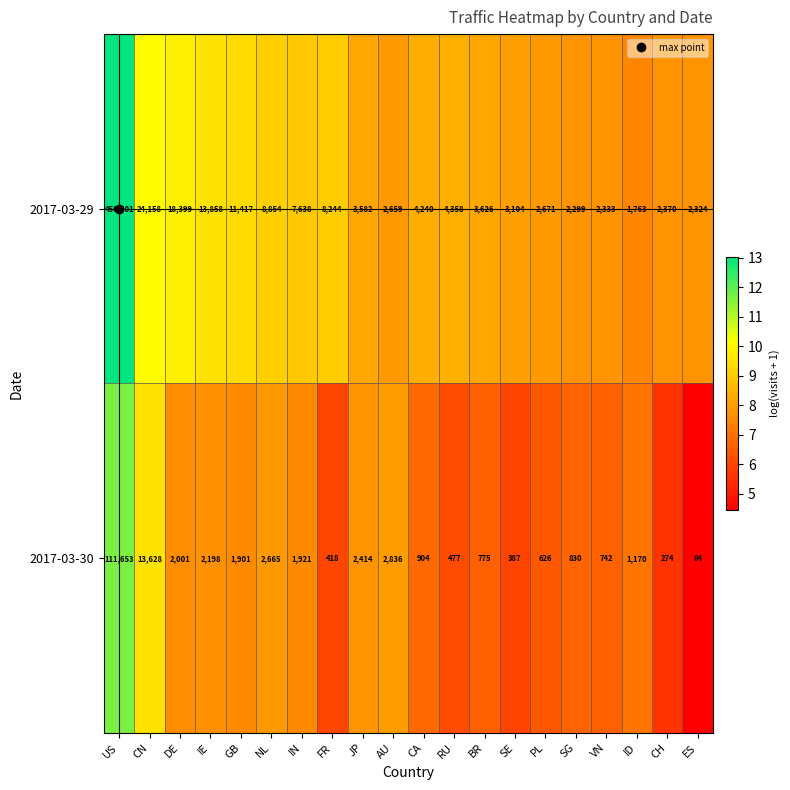

At which category does the chart reach its minimum across all series?

ES